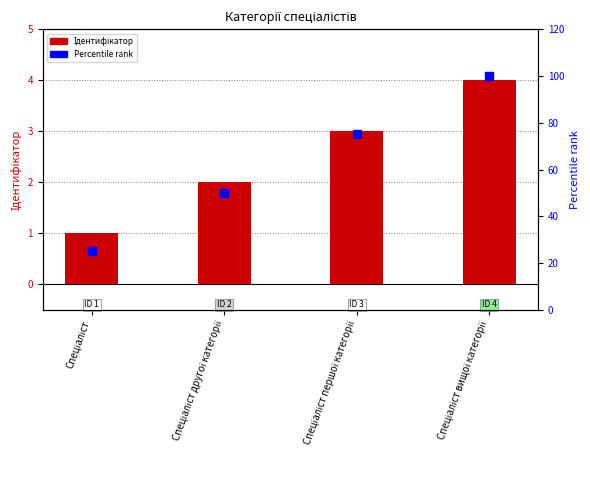

Is the value of Ідентифікатор at Спеціаліст другої категорії greater than the value of Percentile rank at Спеціаліст?

No